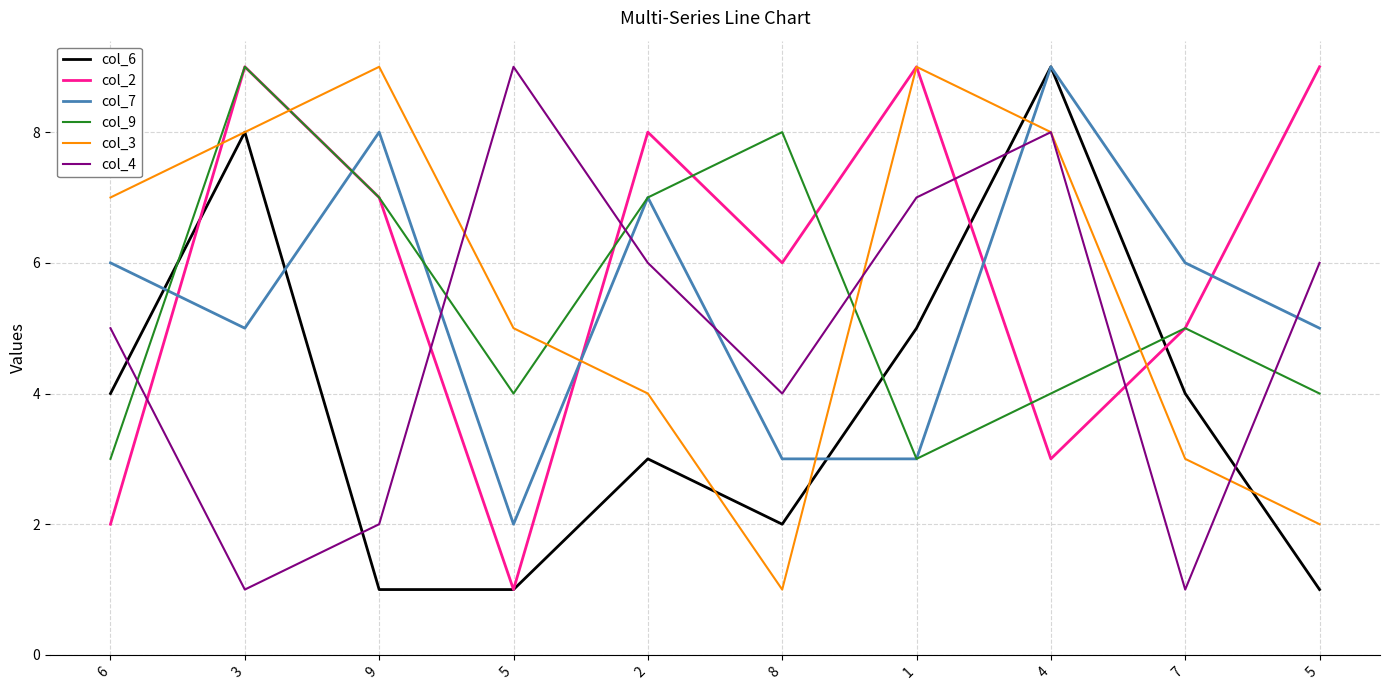

What is the lowest value of the col_3 series?

1